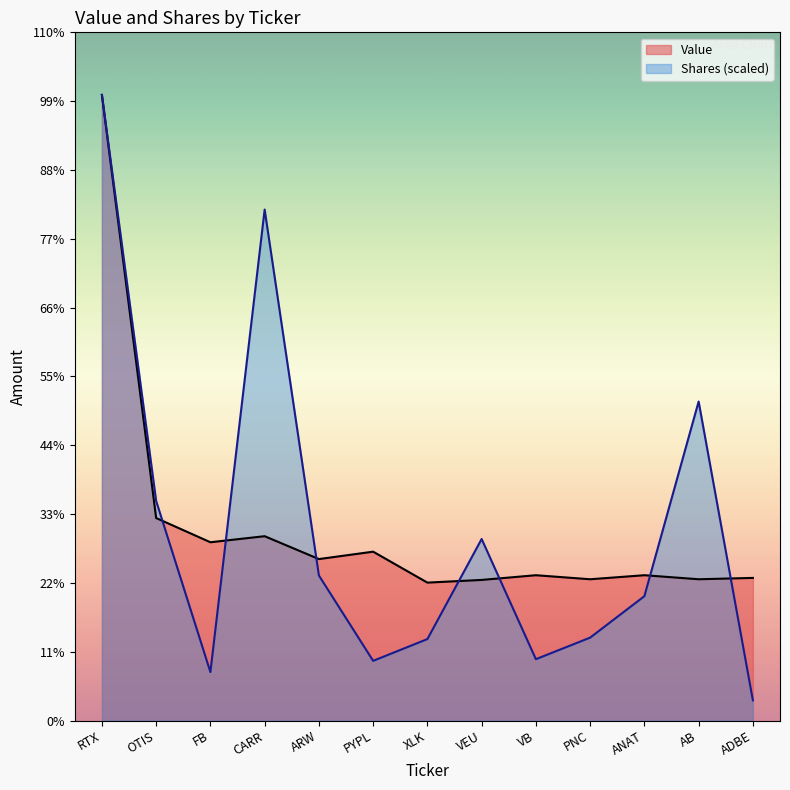

Is it true that Value equals 205000.0 at XLK?

True